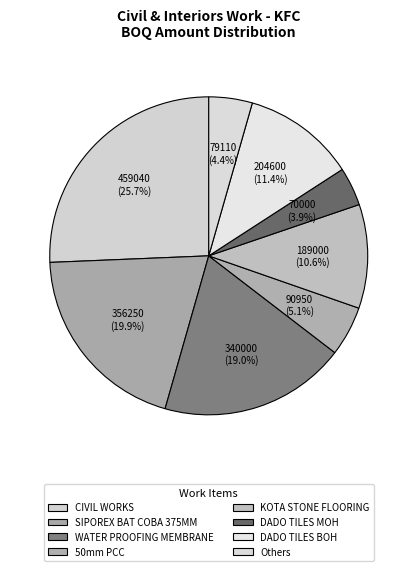

To the nearest percent, what percentage of the pie is KOTA STONE FLOORING?

11%